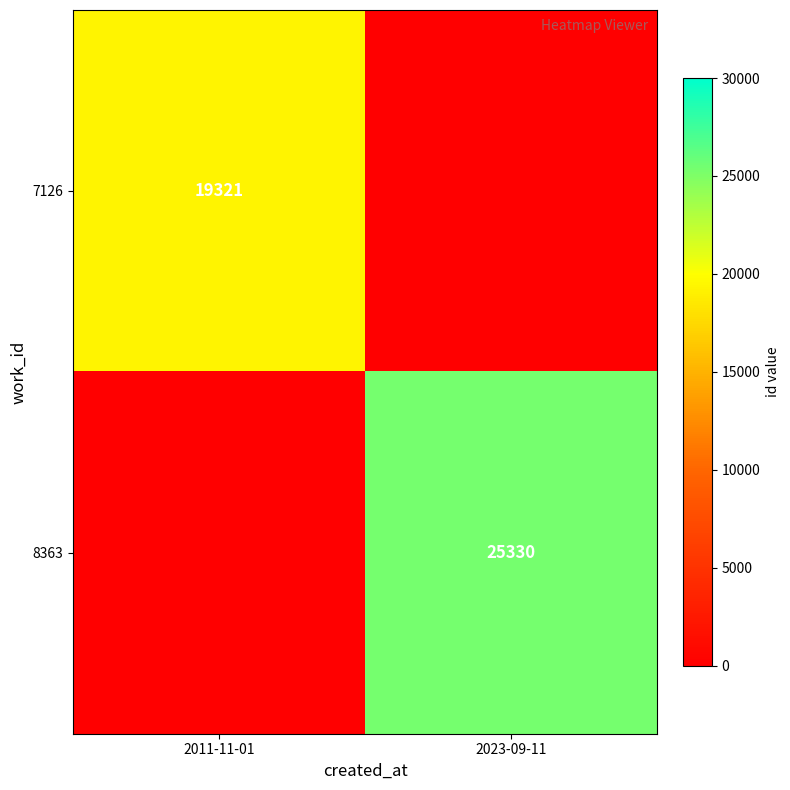

The value of 7126 at 2011-11-01 is 32913. True or false?

False